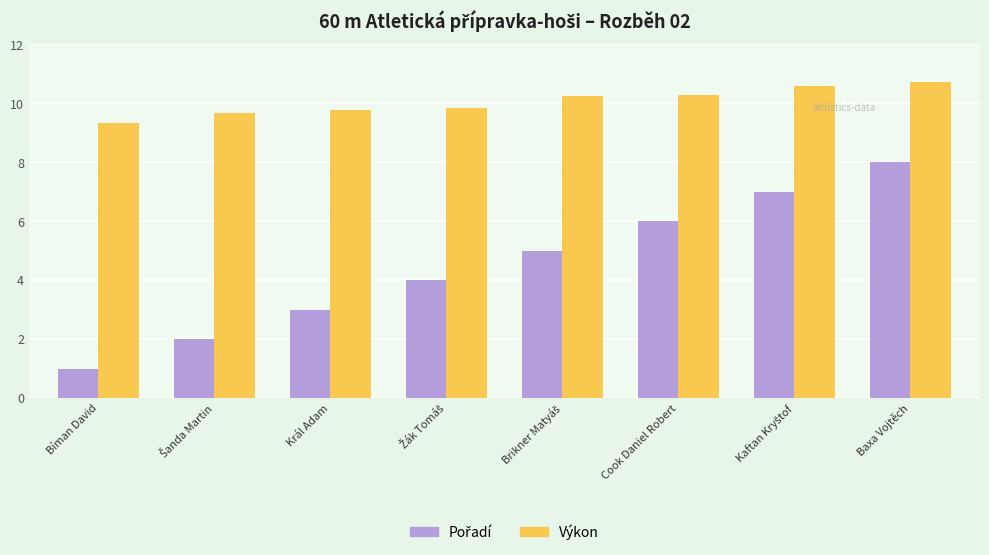

Read the Výkon value at Baxa Vojtěch.

10.7